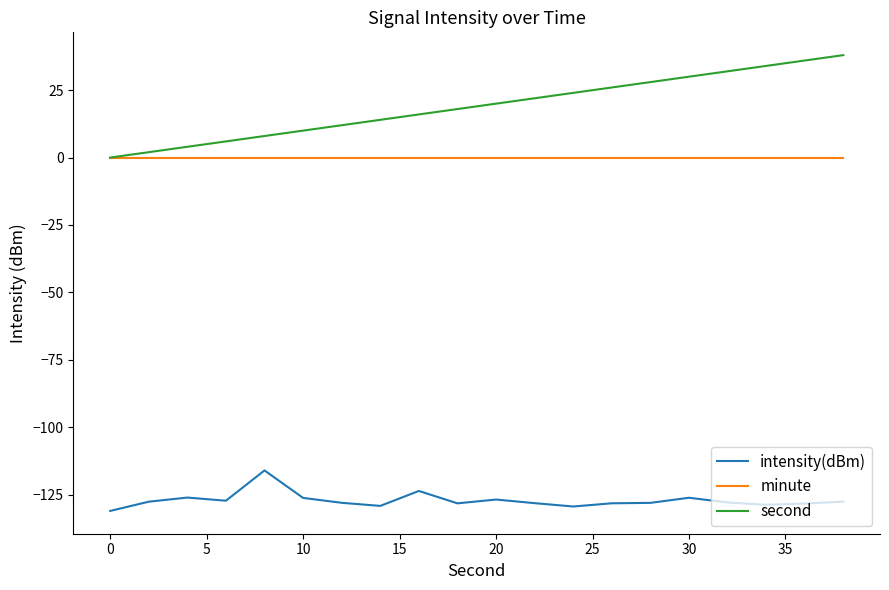

What is the difference between the second highest and minimum values in the intensity(dBm) series?

7.4